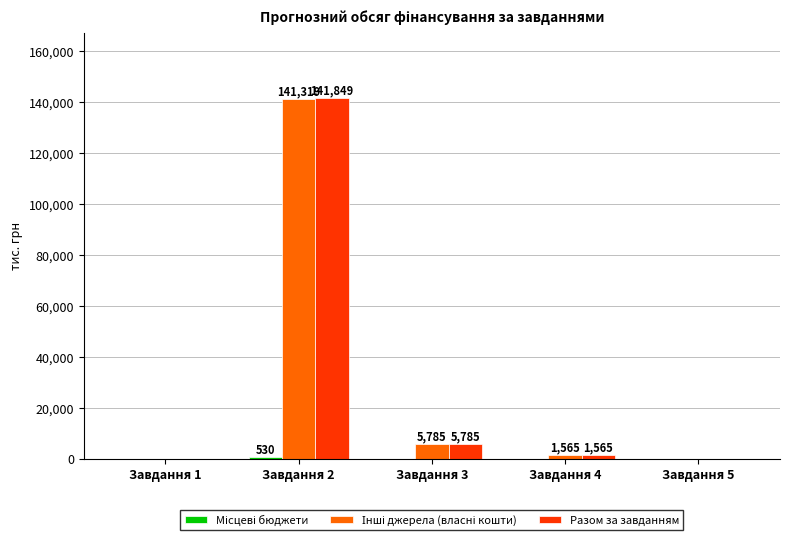

How many groups of bars are there?

5